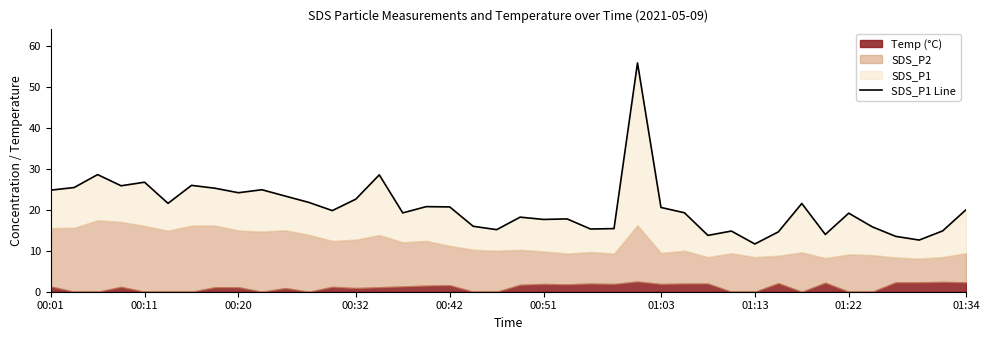

True or false: the data has more than 0 interior local peaks.

True